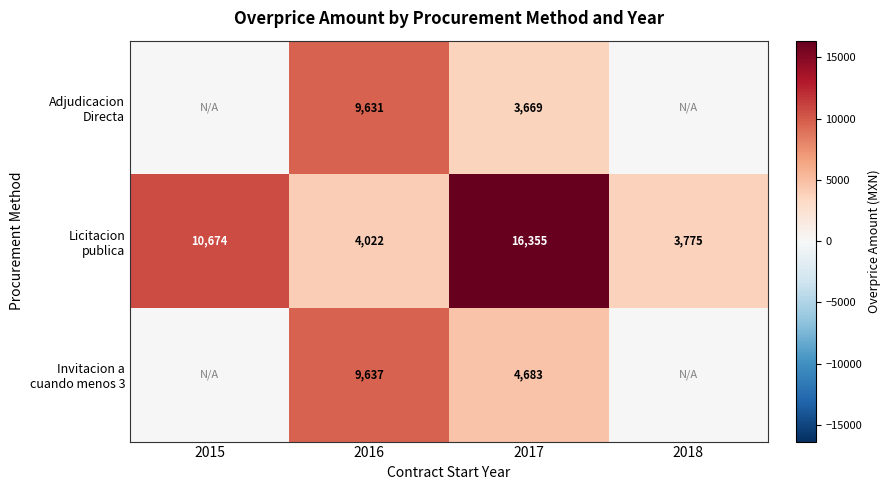

What is the difference between the highest and lowest values at 2016?

5615